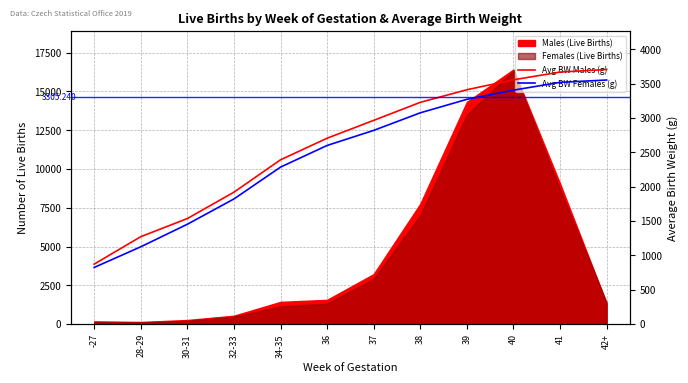

True or false: Average BW Males (g) and Average BW Females (g) intersect in this chart.

False